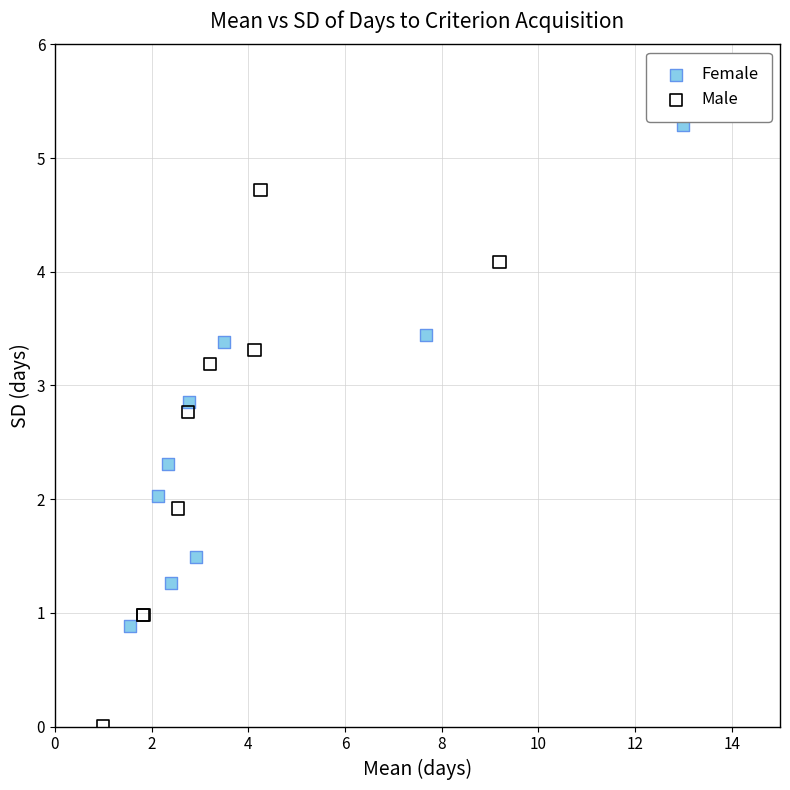

What are all the series names shown in the legend?

Female, Male